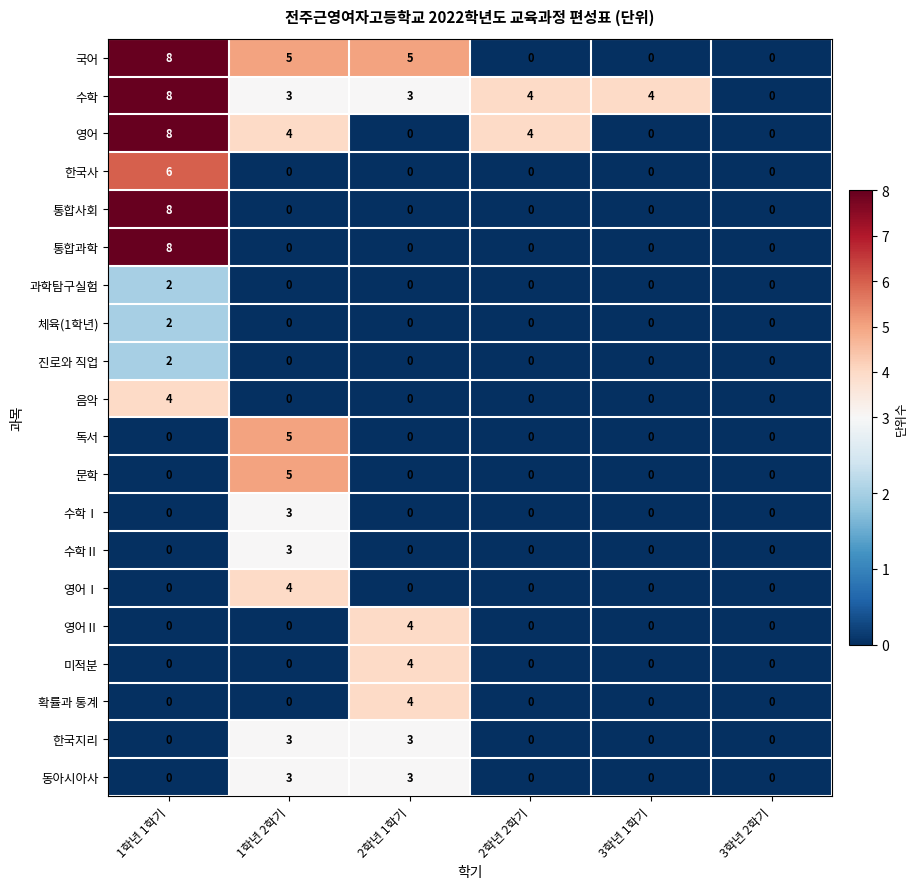

What is the sum of the 영어 values at 1학년 2학기 and 2학년 2학기?

8